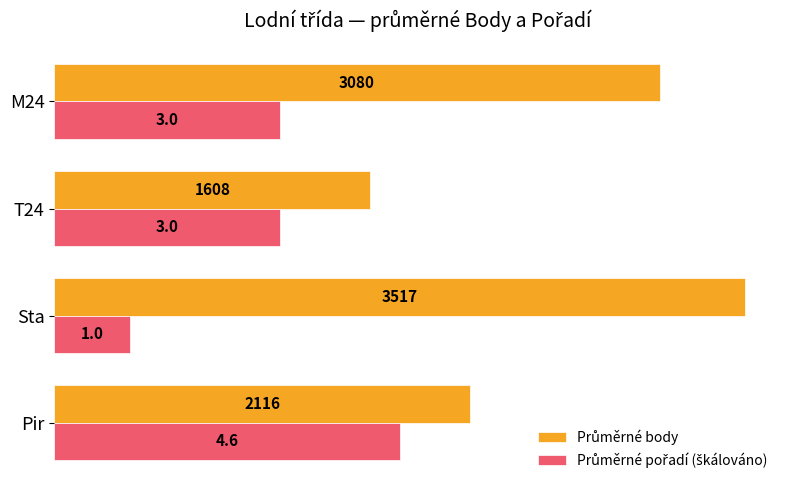

What is the maximum value shown in the chart?

3517.0